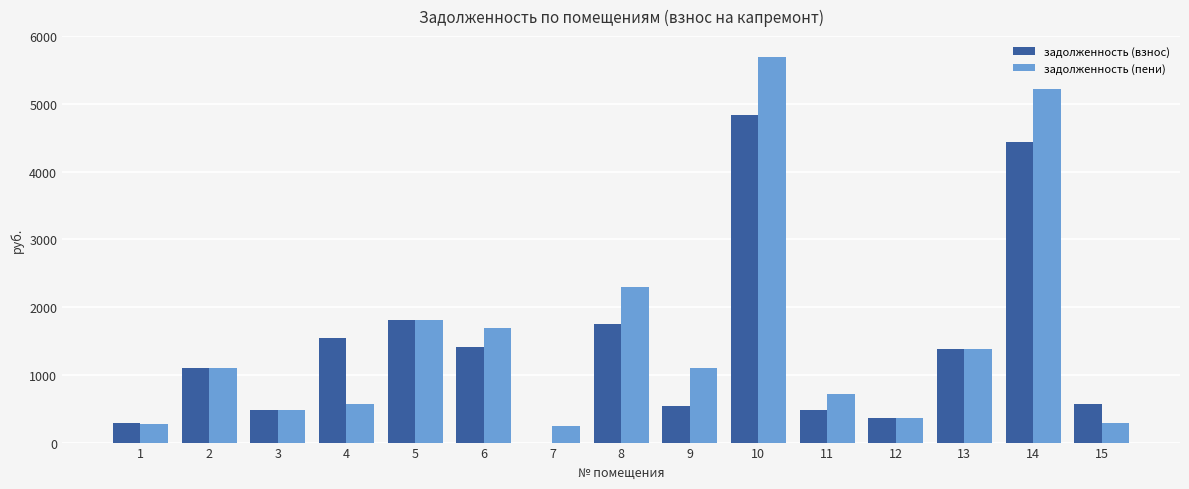

How many groups of bars are there?

15